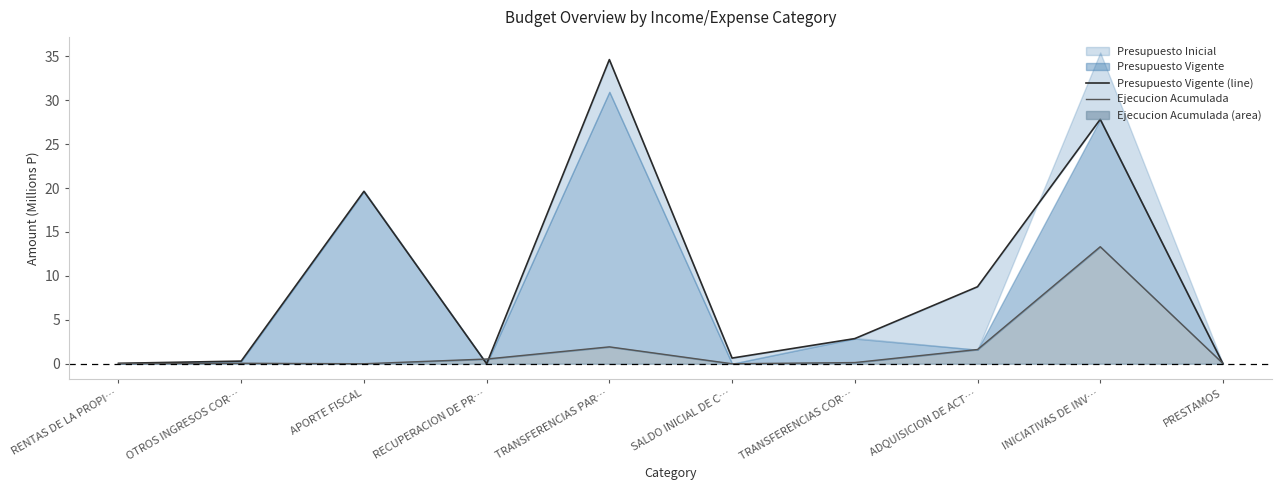

True or false: Ejecucion Acumulada and Presupuesto Vigente (line) cross at least once.

True